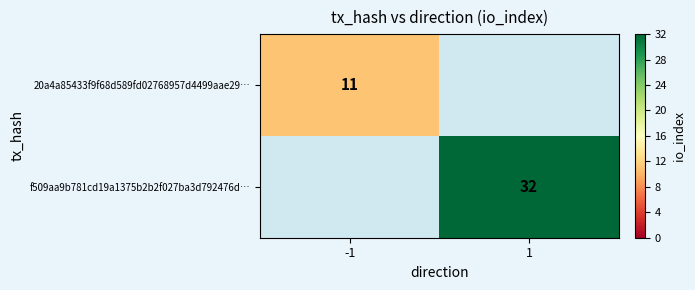

True or false: 20a4a85433f9f68d589fd02768957d4499aae29… has a value of 18 at -1.

False